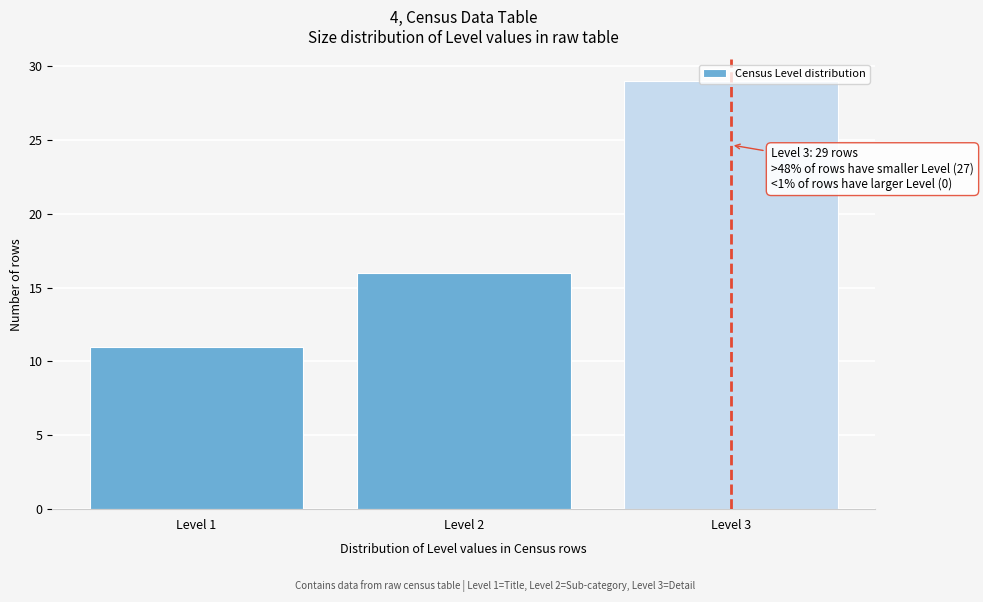

Which range on the x-axis has the tallest bar?

2.5 to 3.5